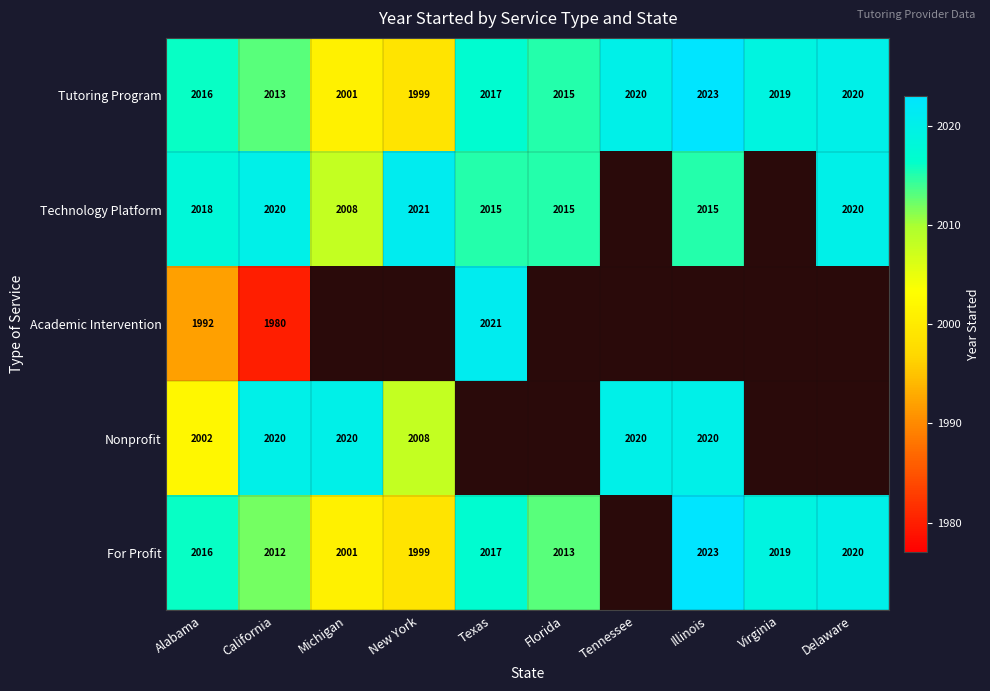

What is the sum of the Tutoring Program values at Michigan and Virginia?

4020